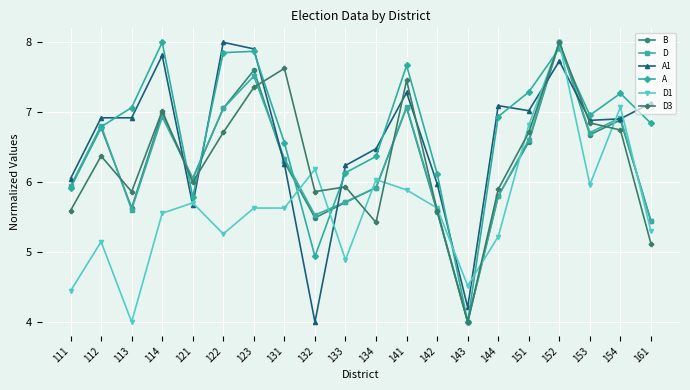

The D1 series shows 2.1 at 133. True or false?

False